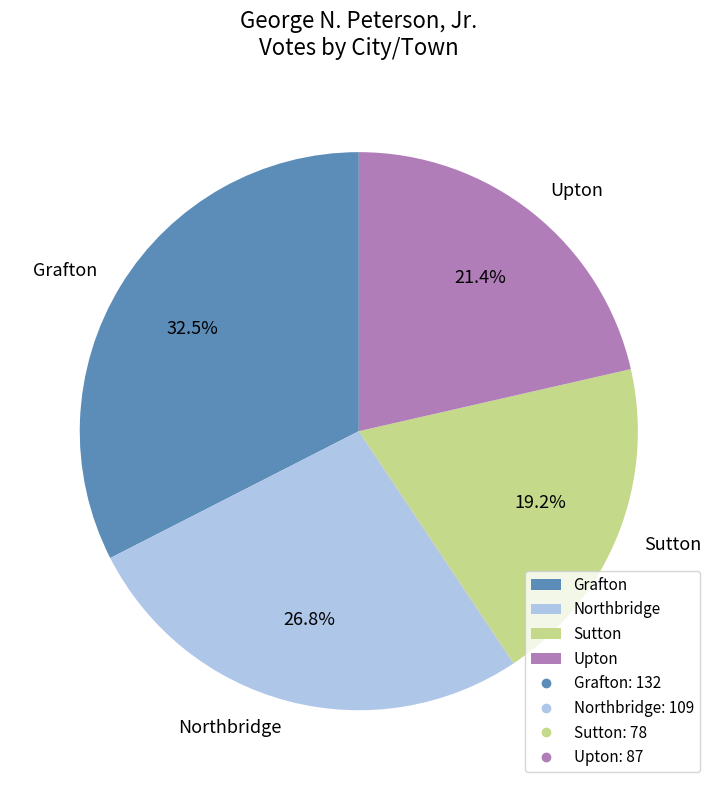

Rank the categories by value from highest to lowest.

Grafton, Northbridge, Upton, Sutton